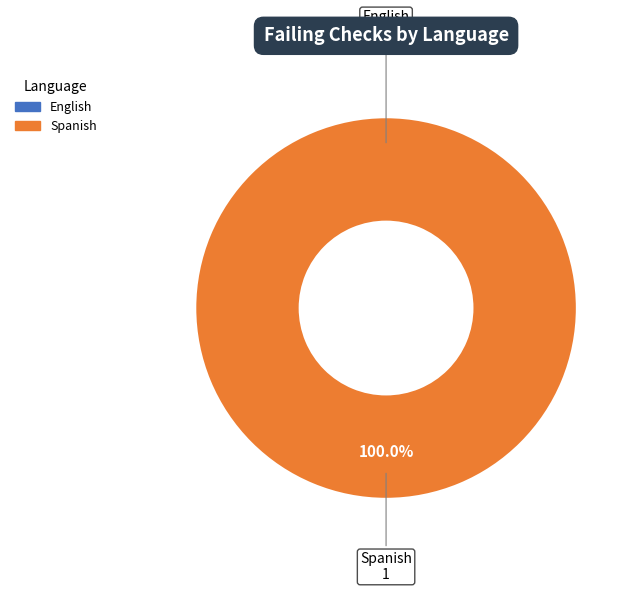

To the nearest percent, what is the average slice percentage?

50%